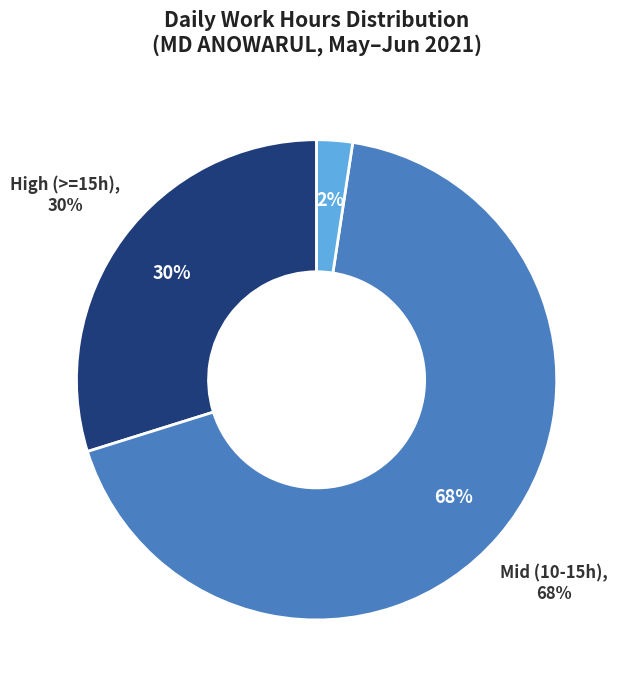

Is it true that 31-Mon is 15% of the pie?

False